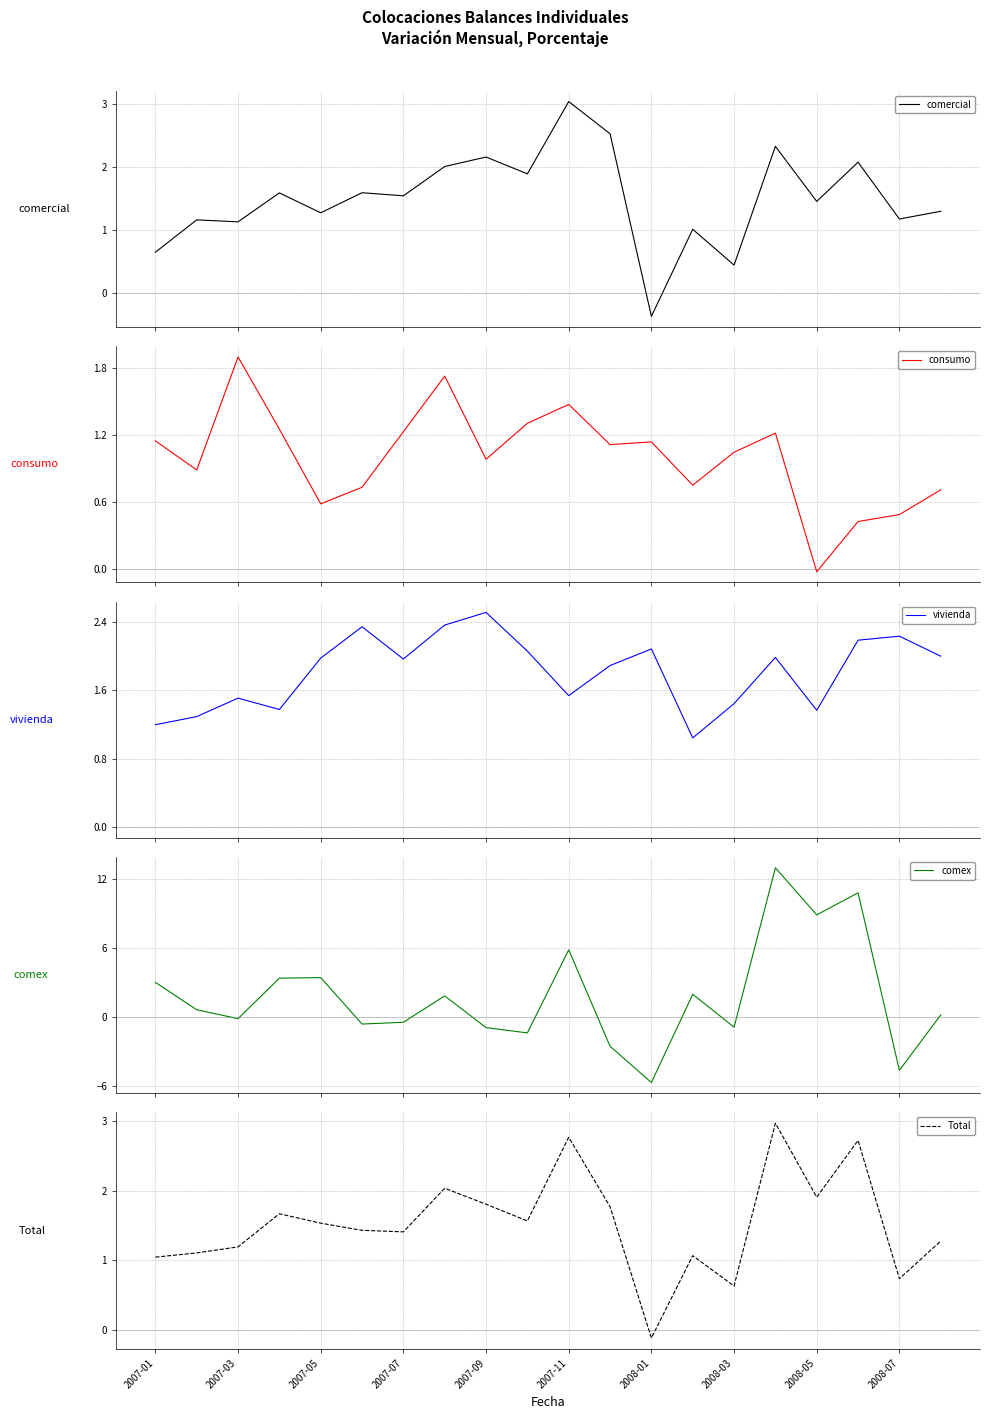

The comex series shows 17.1 at 15. True or false?

False